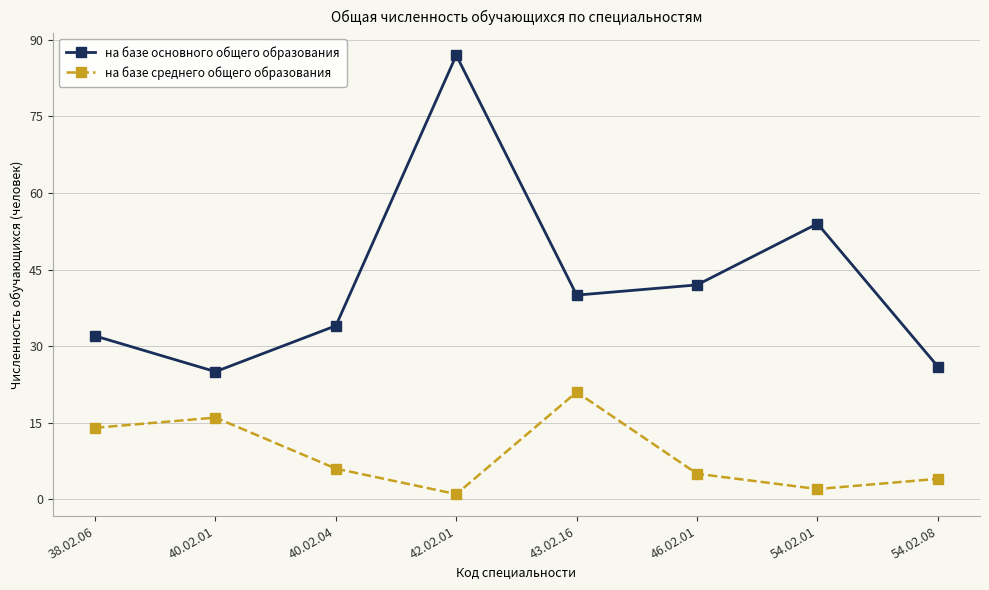

True or false: на базе основного общего образования has a value of 54 at 54.02.01.

True